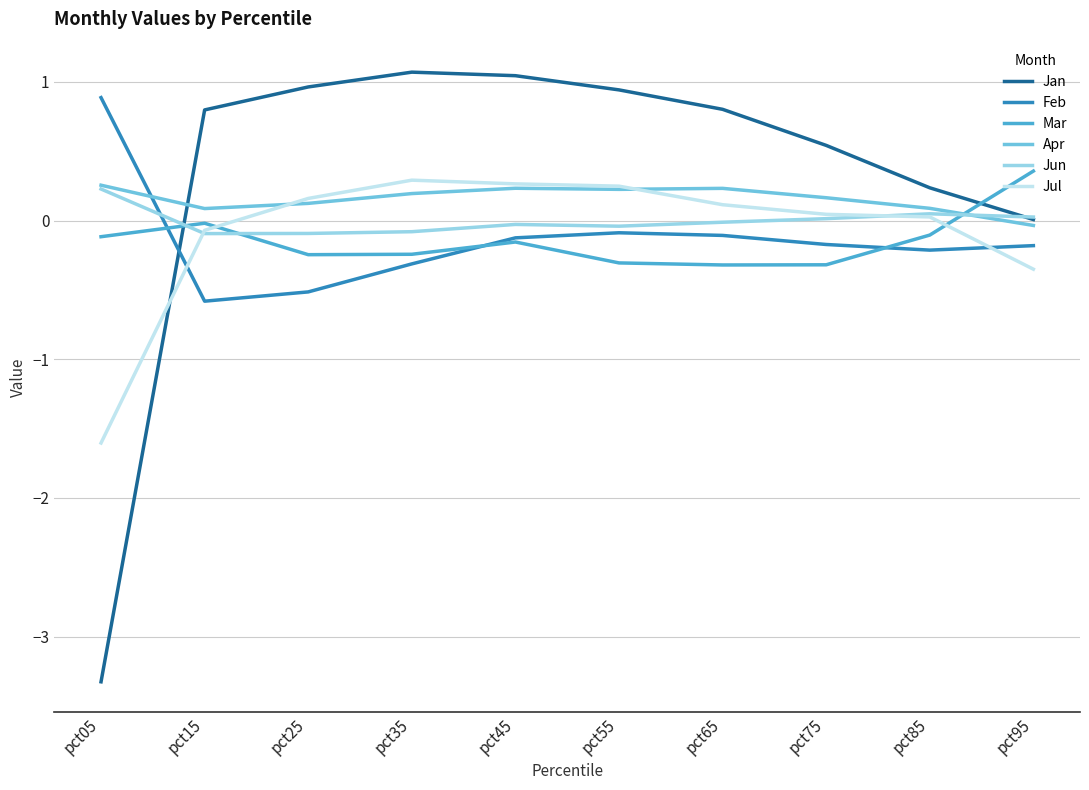

The Feb series shows -0.2 at pct85. True or false?

True